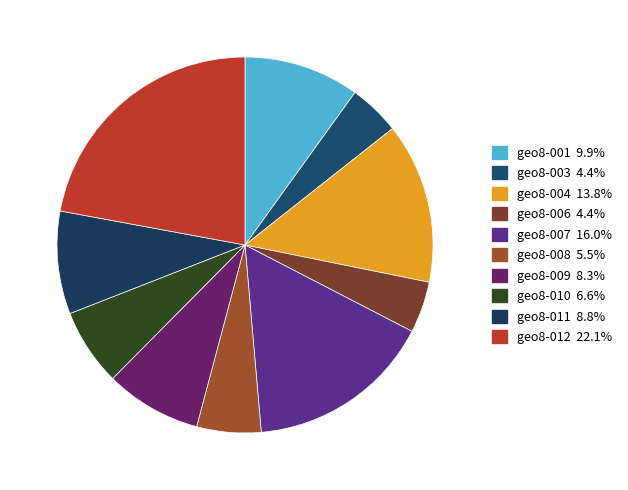

To the nearest percent, what percentage of the pie is geo8-009?

8%